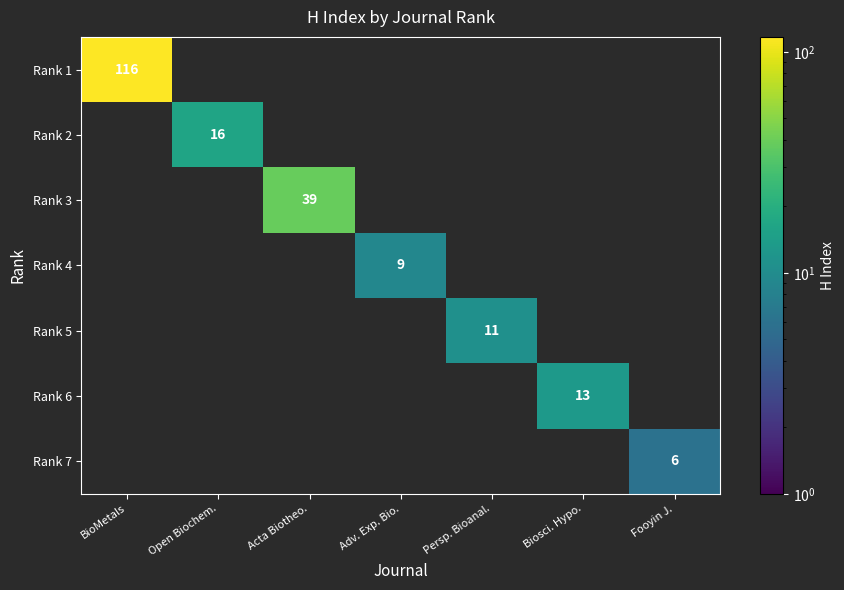

The value of Rank 1 at BioMetals is 50. True or false?

False